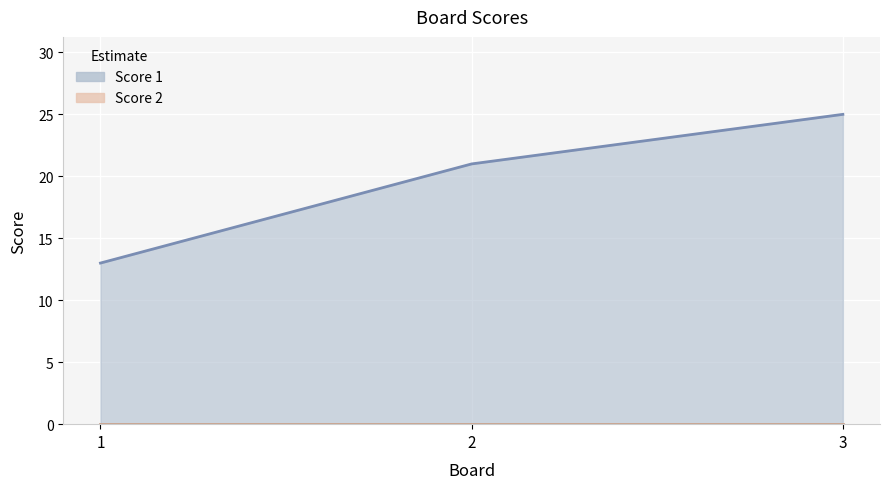

Which has a higher value, 2 or 1?

2